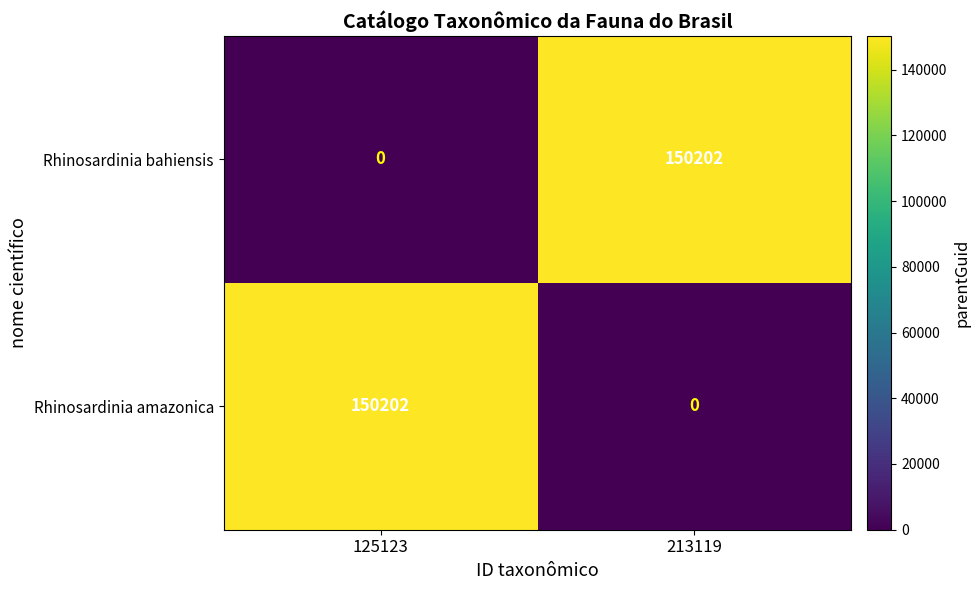

Read the Rhinosardinia bahiensis value at 213119.

150202